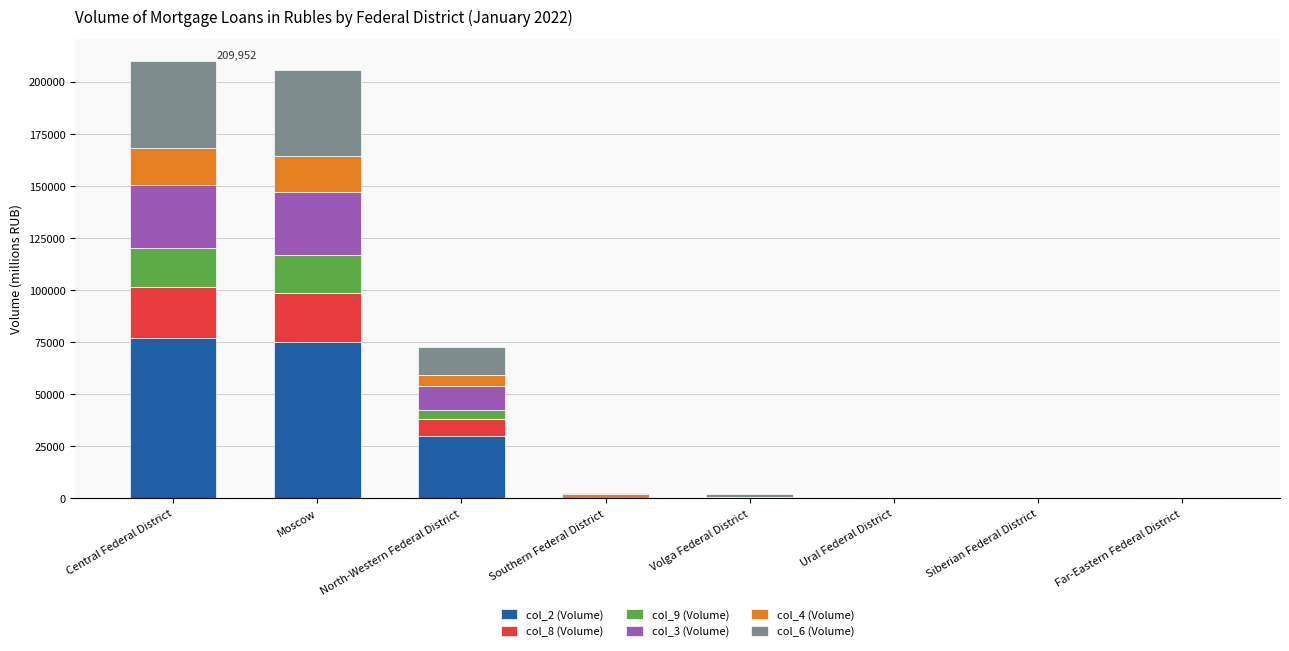

The col_2 (Volume) series shows 74926 at Moscow. True or false?

True